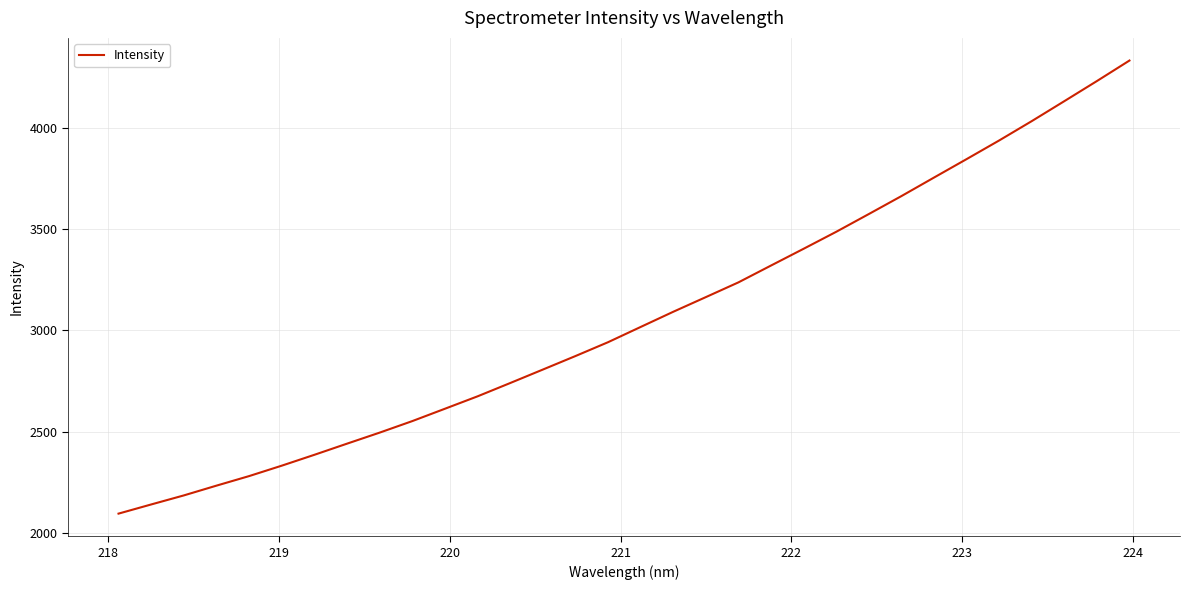

What is the average value?

3063.2